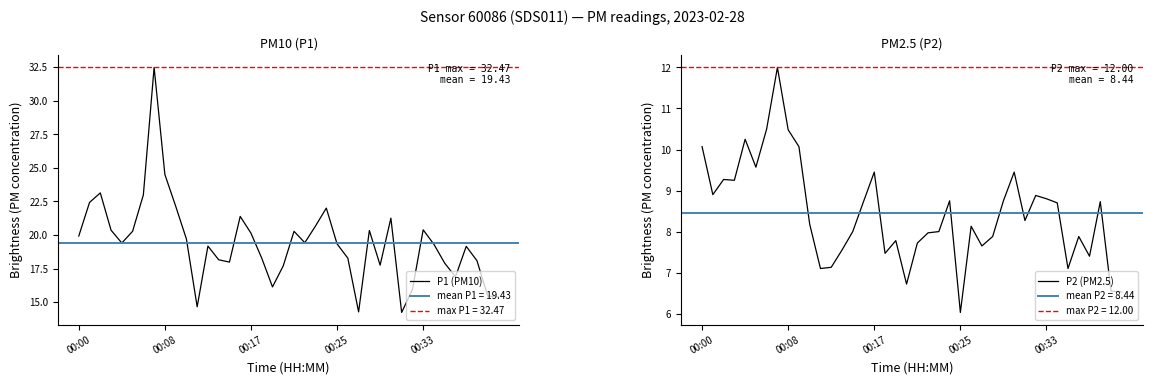

Rank the series at 21 from highest to lowest value.

P1 (PM10), P2 (PM2.5)